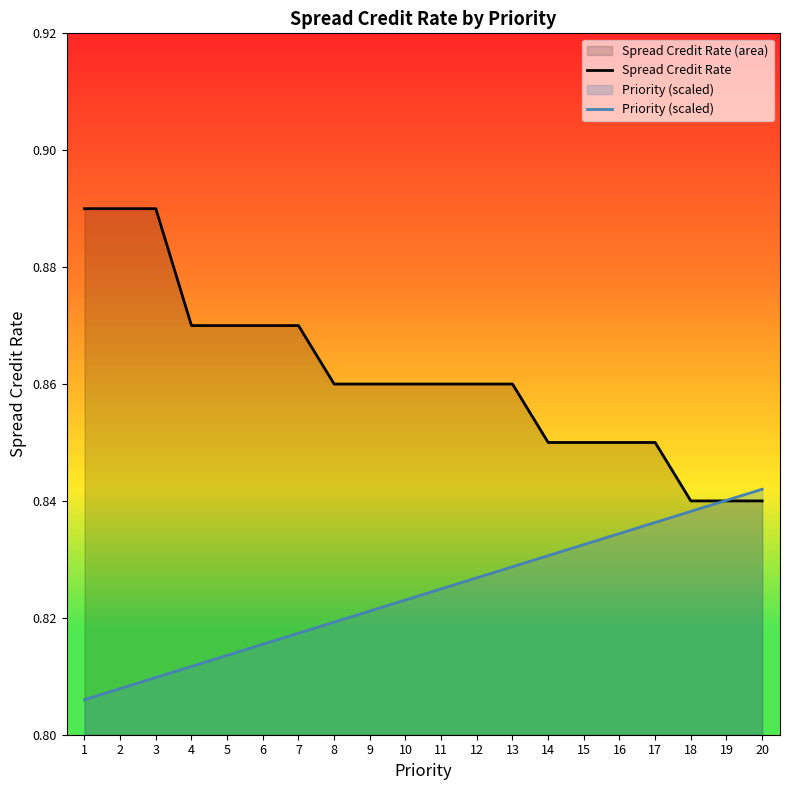

True or false: Spread Credit Rate has more than 0 points higher than both neighbors.

False